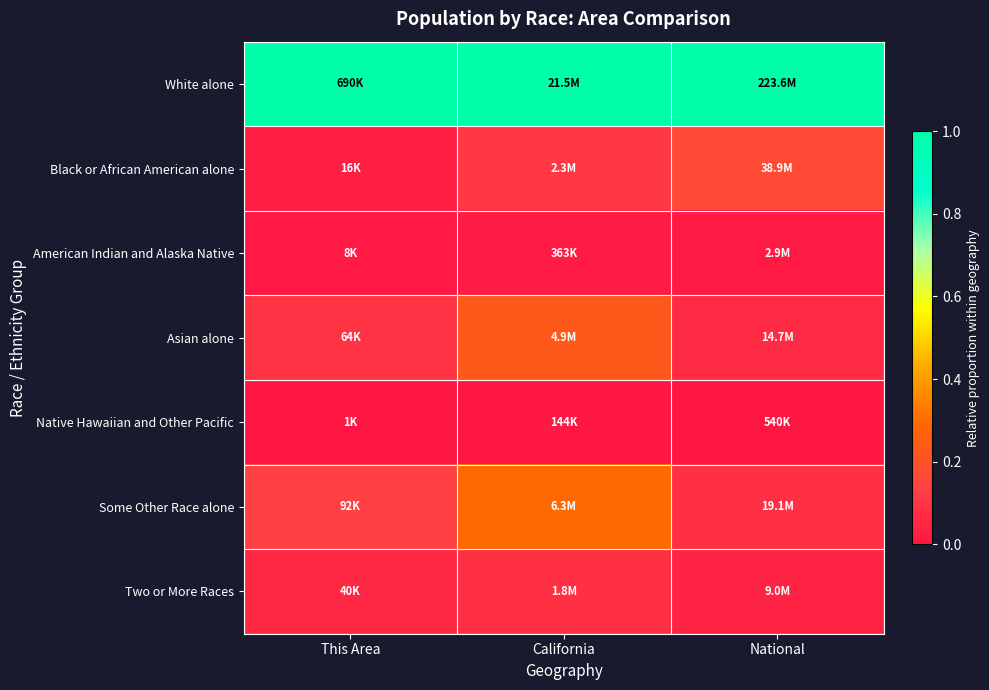

How many distinct data groups are displayed?

7